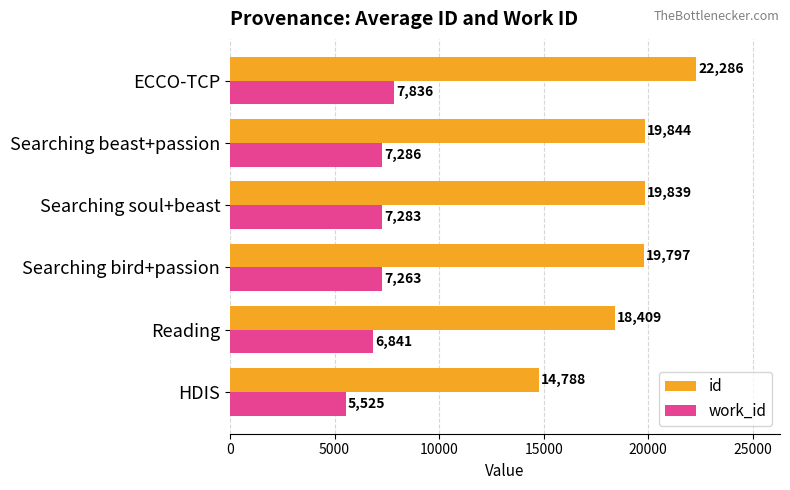

Is the value of id at HDIS greater than the value of work_id at Searching soul+beast?

Yes